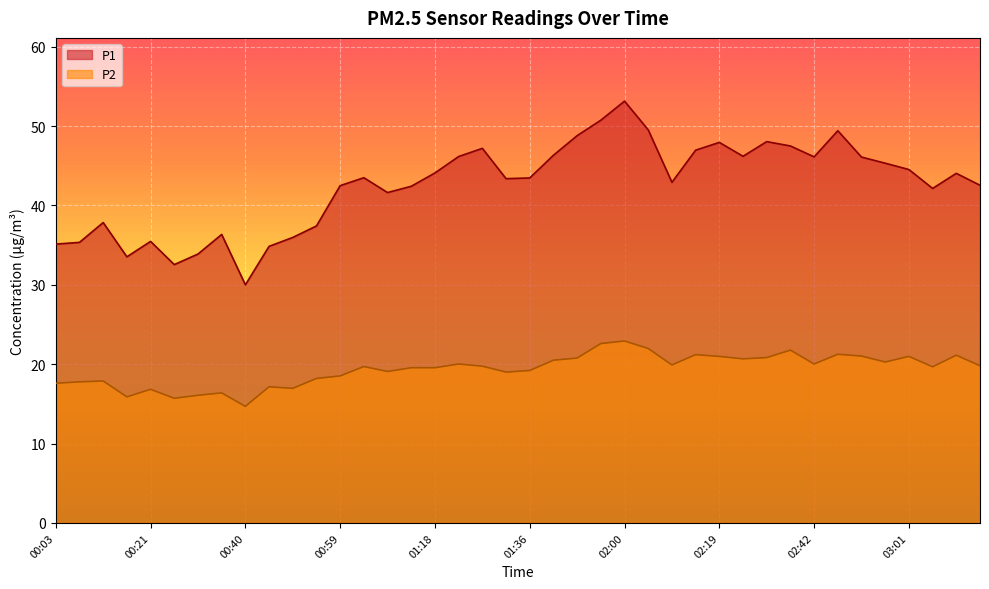

Which series changed the most between 01:41 and 02:56?

P1